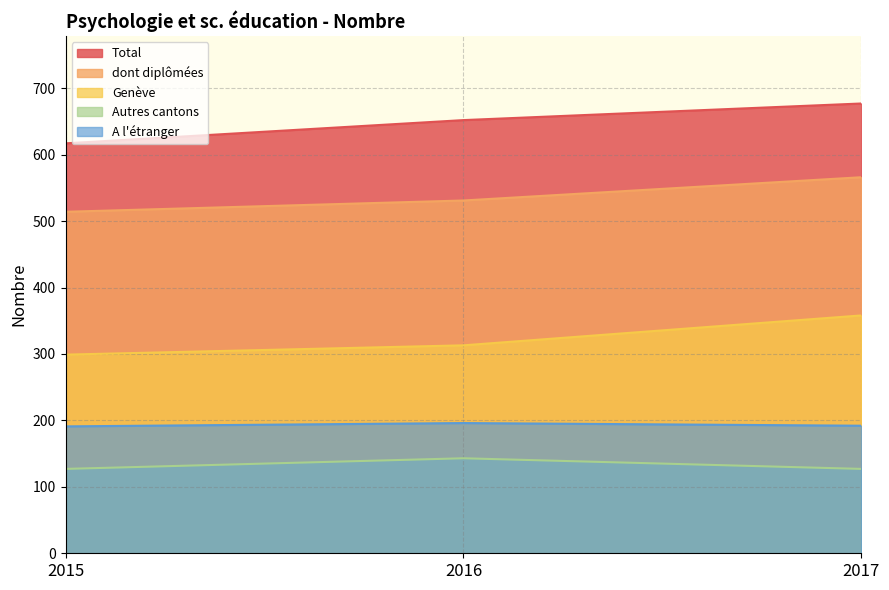

What is the sum of all A l'étranger values?

579